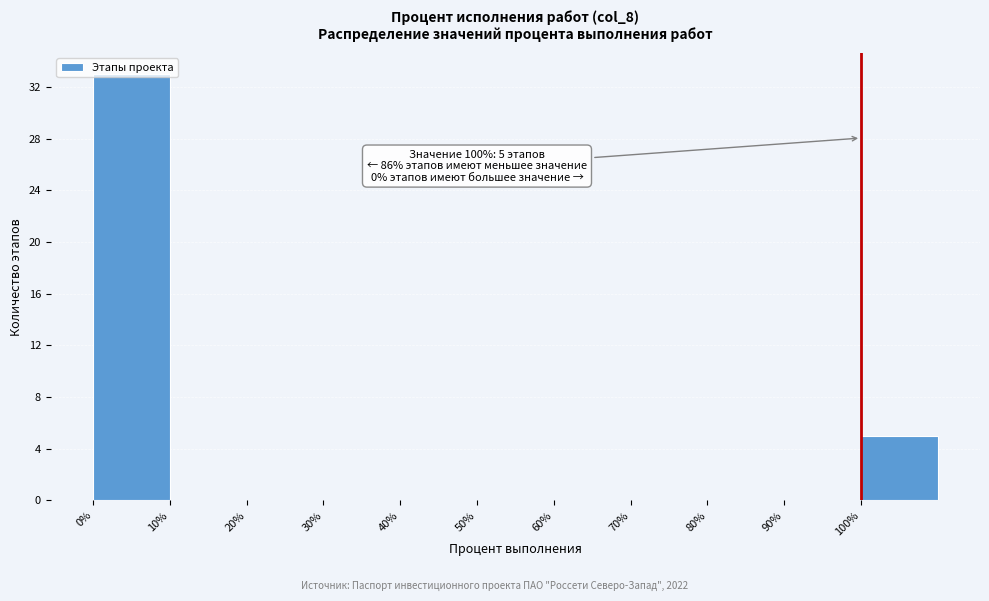

Which range on the x-axis has the tallest bar?

0 to 10